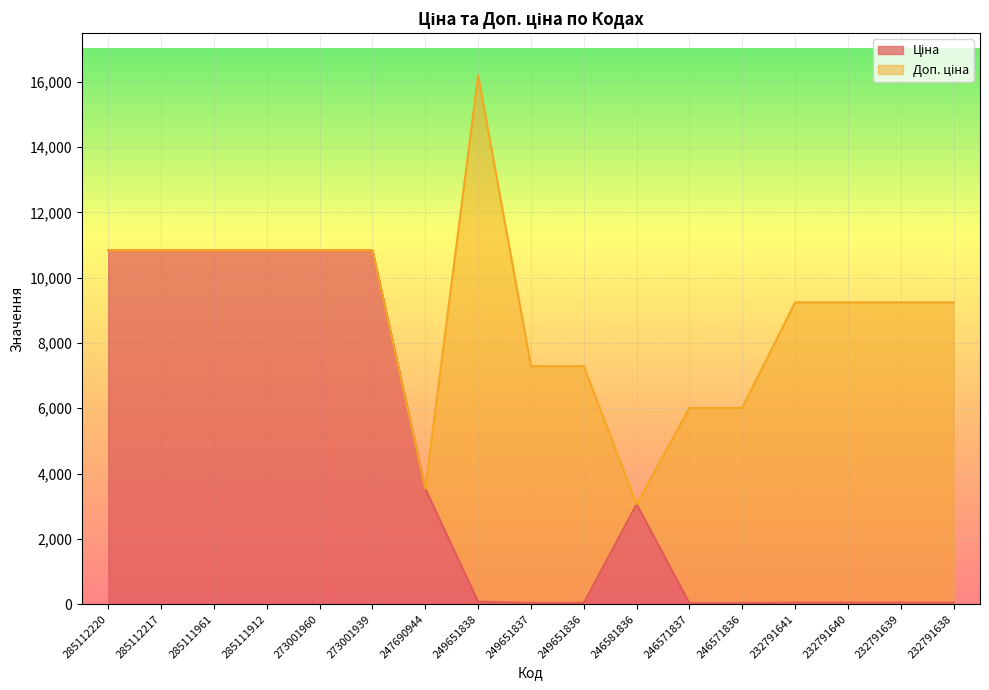

The Доп. ціна series shows 14606.3 at 232791641. True or false?

False